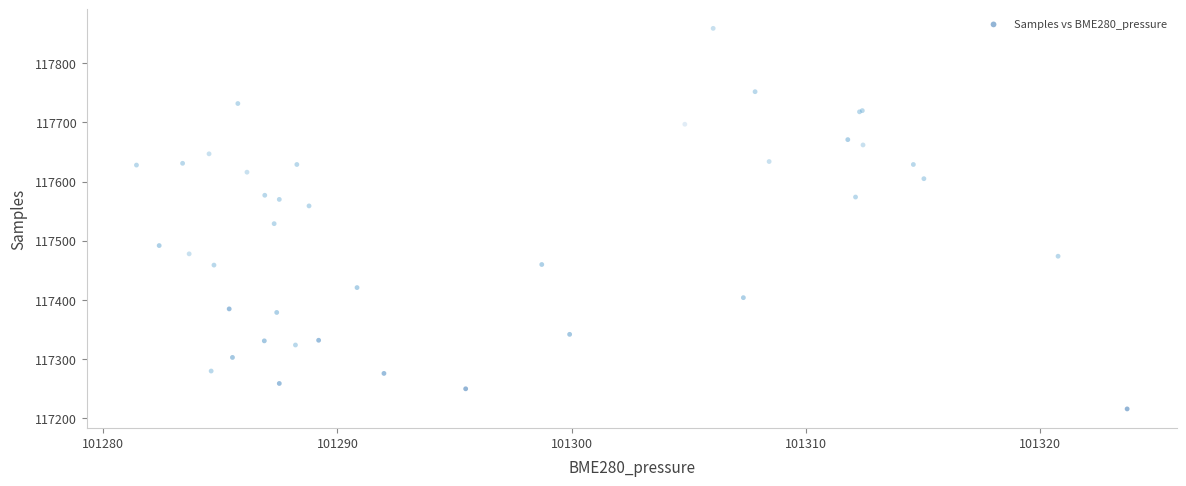

What Y value in the scatter plot is closest to 117537?

117529